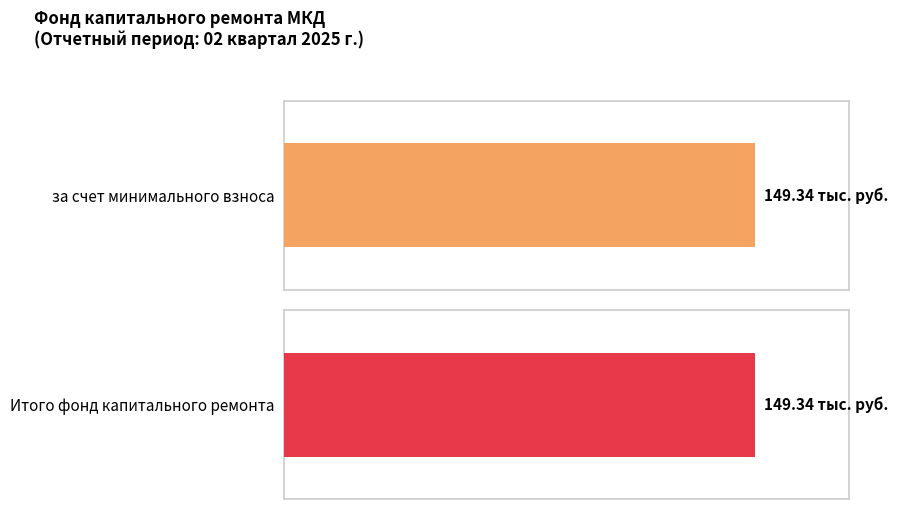

What is the highest value of the Остаток на конец периода series?

149.3